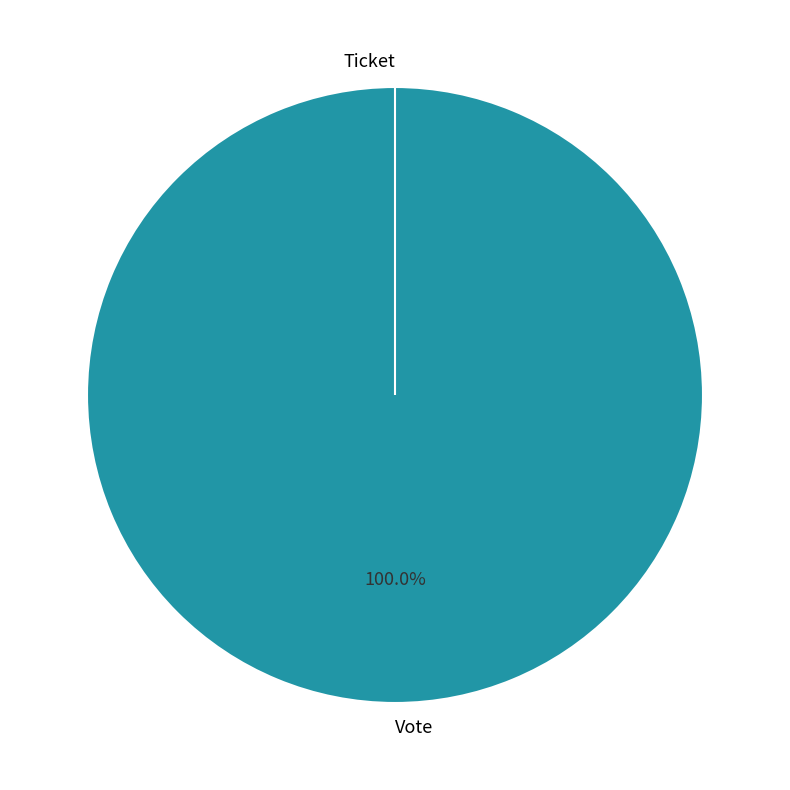

To the nearest percent, what percentage of the pie is Vote?

100%